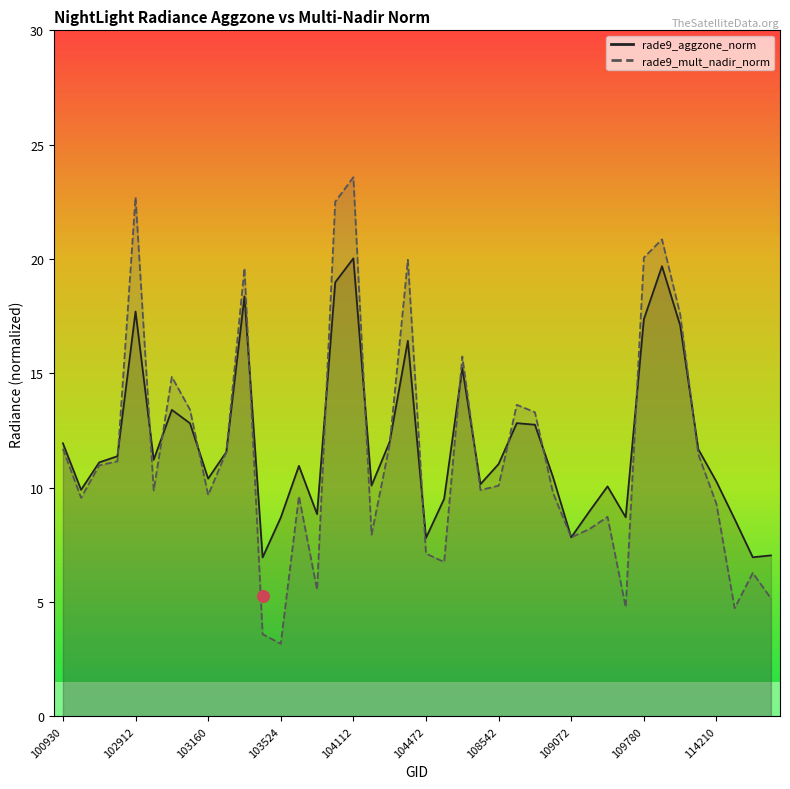

Which series reaches the maximum Y coordinate?

rade9_mult_nadir_norm